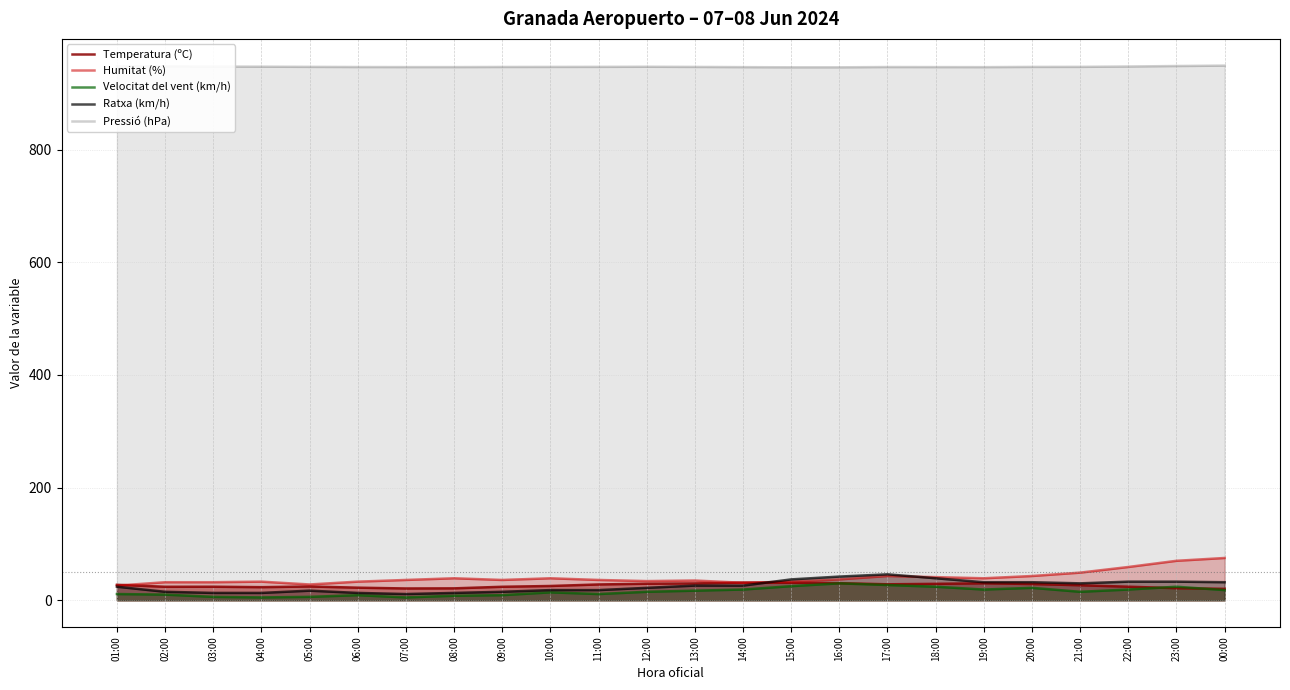

Which has a higher value, 08:00 or 14:00?

14:00